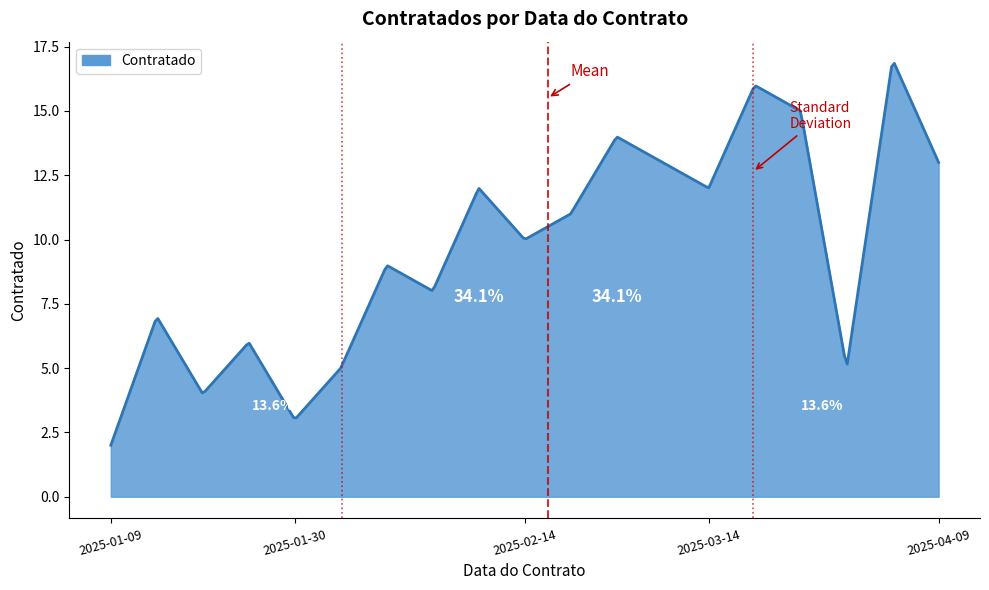

What is the average value?

9.7